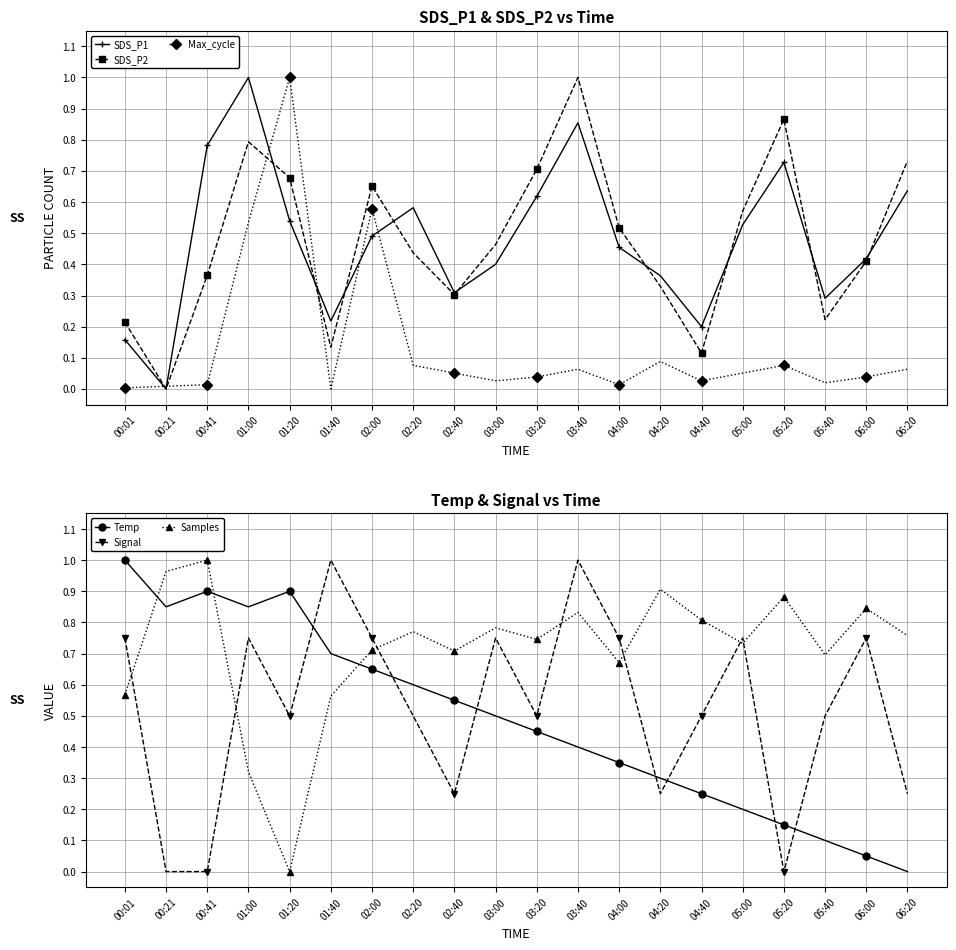

At 01:20, list the series in order from smallest to largest.

Samples, Signal, SDS_P1, SDS_P2, Temp, Max_cycle